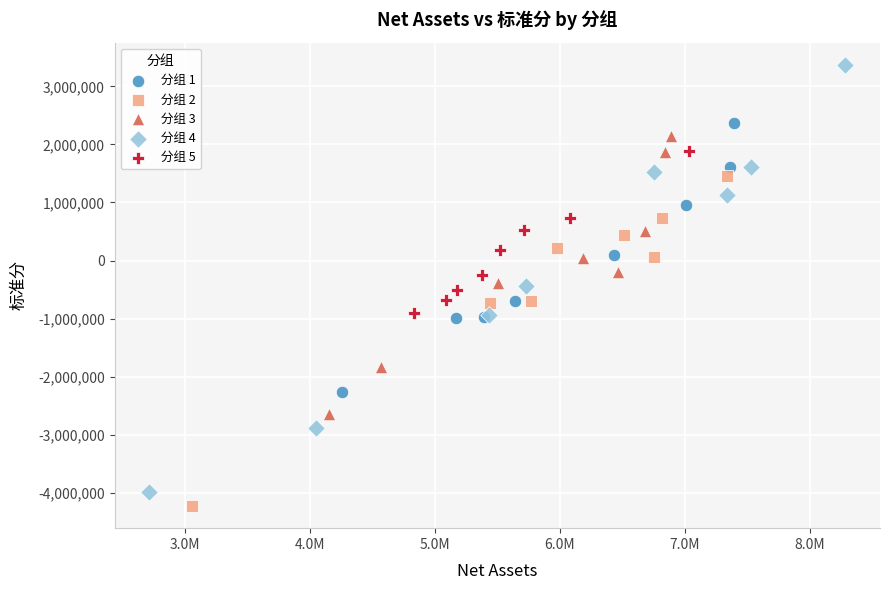

Which series contains the highest Y value?

分组 4